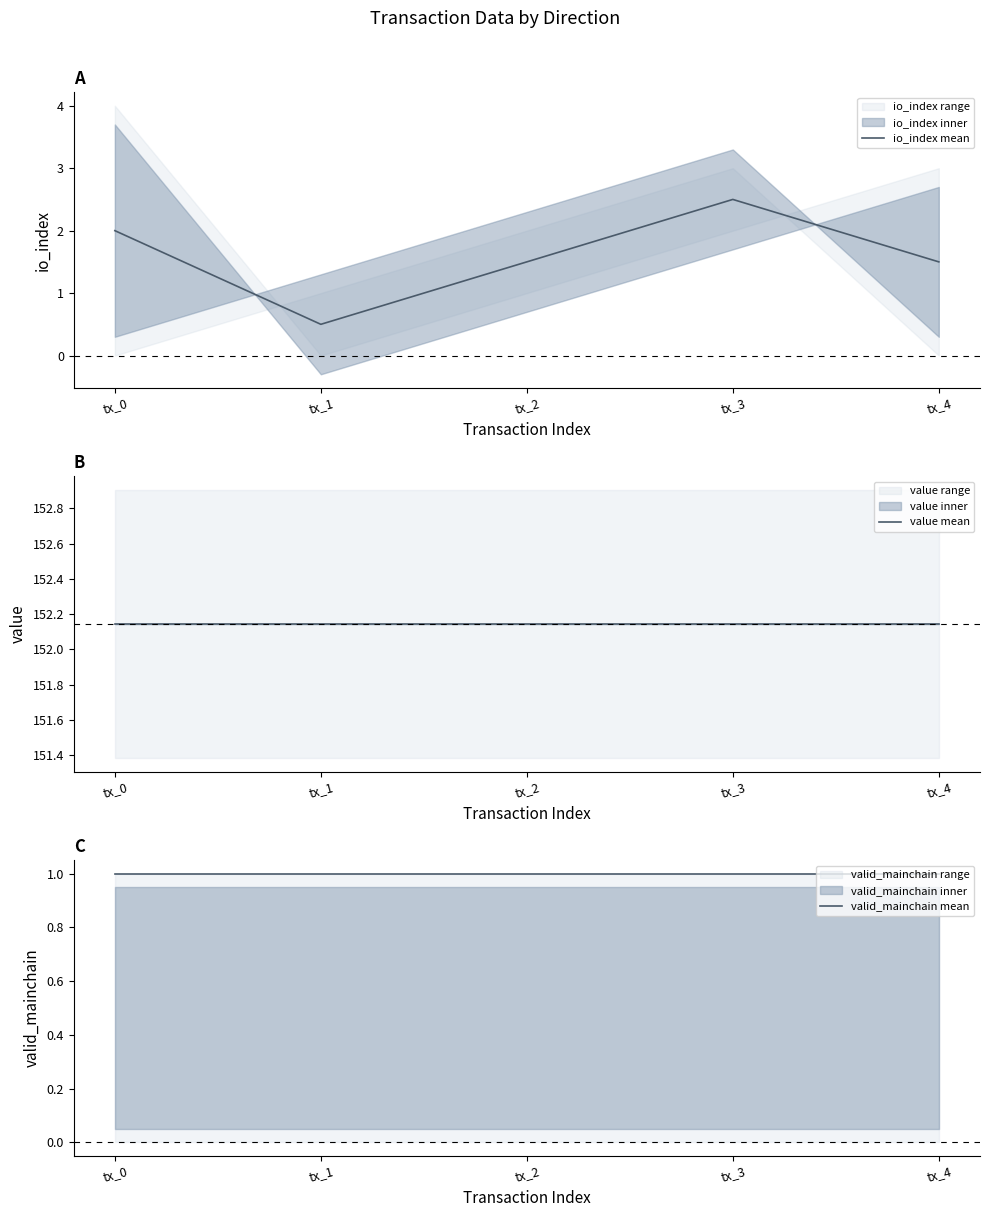

What is the value of the valid_mainchain mean point at the 3rd from the left?

1.0